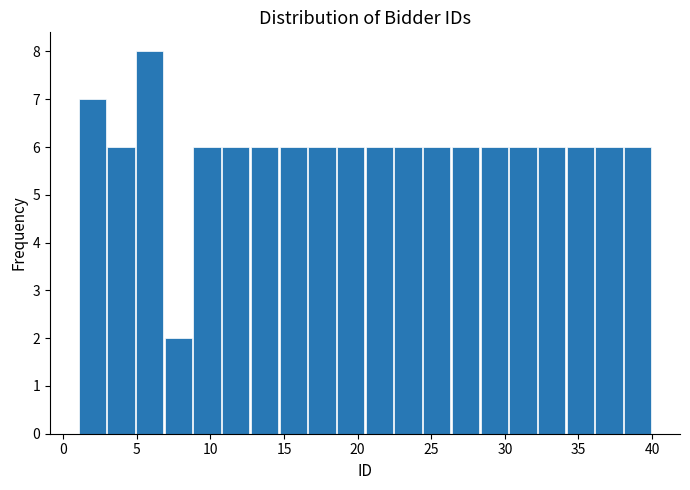

Around what value on the x-axis is the tallest bar? Give the approximate position of its centre, as read against the axis.

6.0